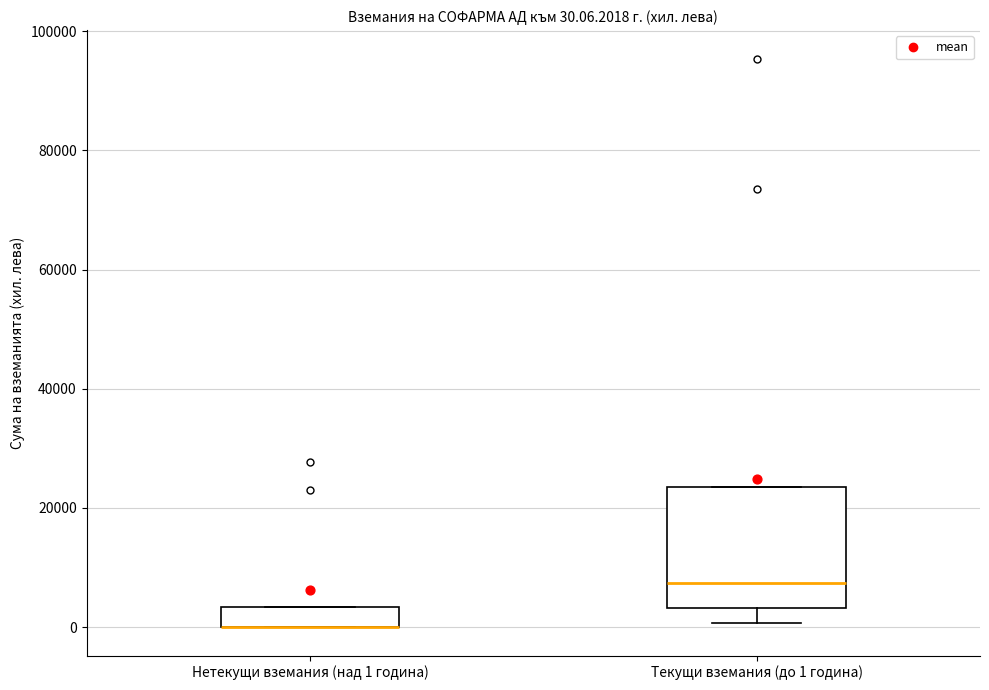

Comparing the boxes themselves (not the whiskers), which one is the tallest?

Текущи вземания (до 1 година)